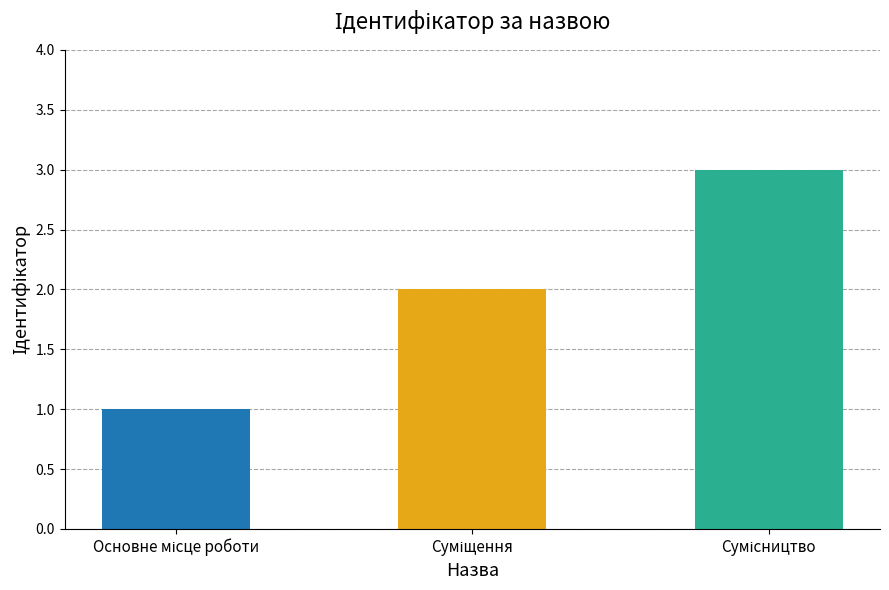

What is the sum of all values?

6